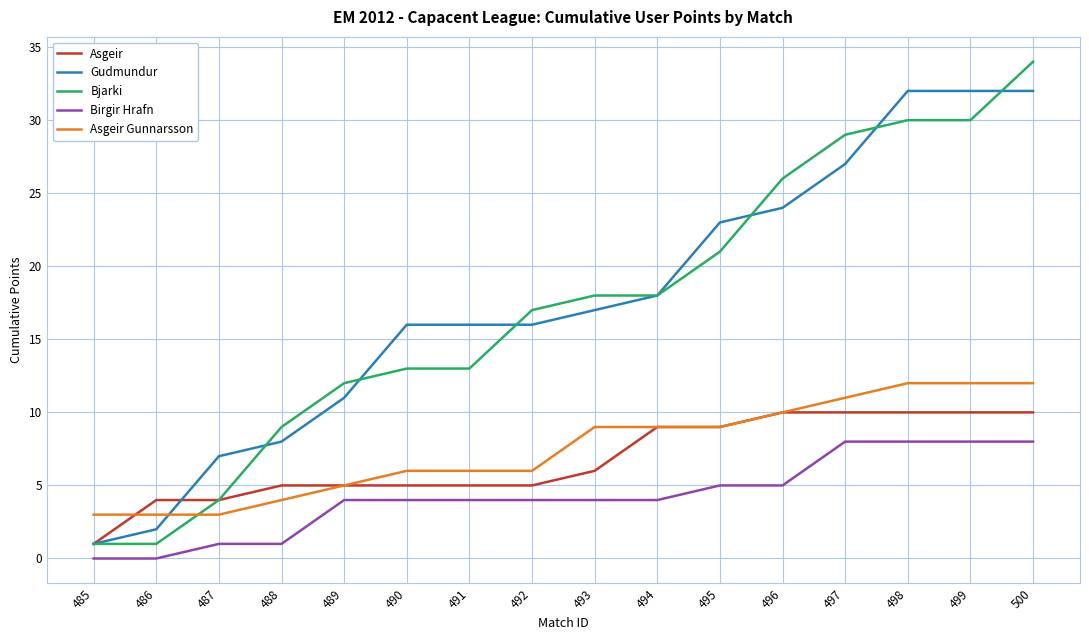

After their last crossing, which series has the higher values: Bjarki or Gudmundur?

Bjarki